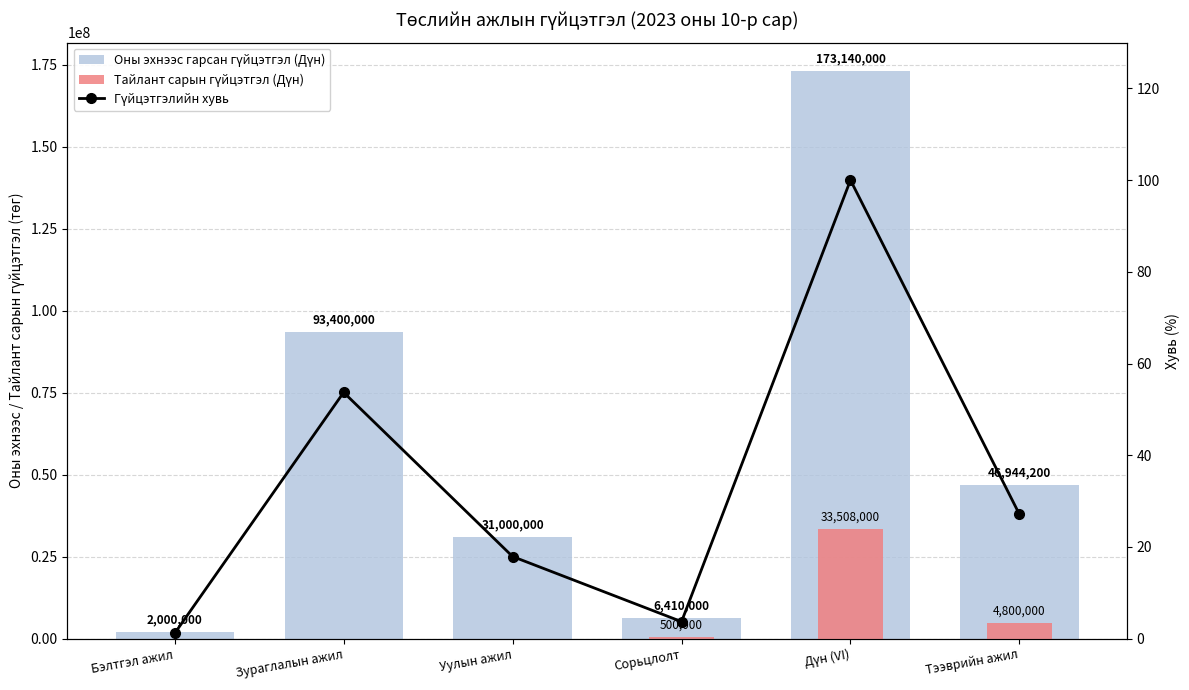

The value of Тайлант сарын гүйцэтгэл (Дүн) at Тээврийн ажил is 4800000.0. True or false?

True